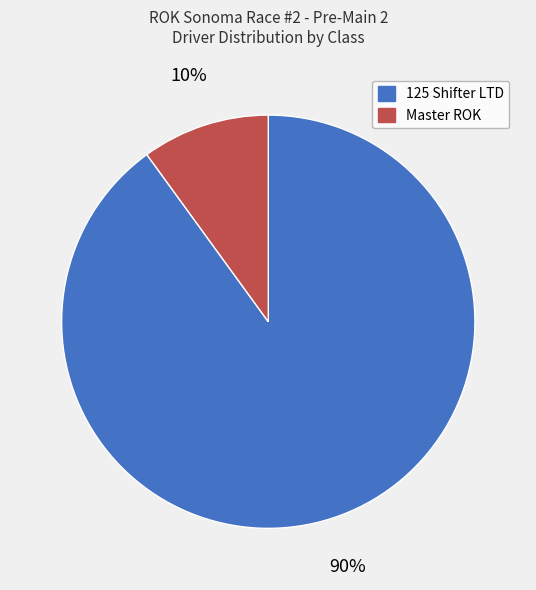

Which slice is the largest?

125 Shifter LTD